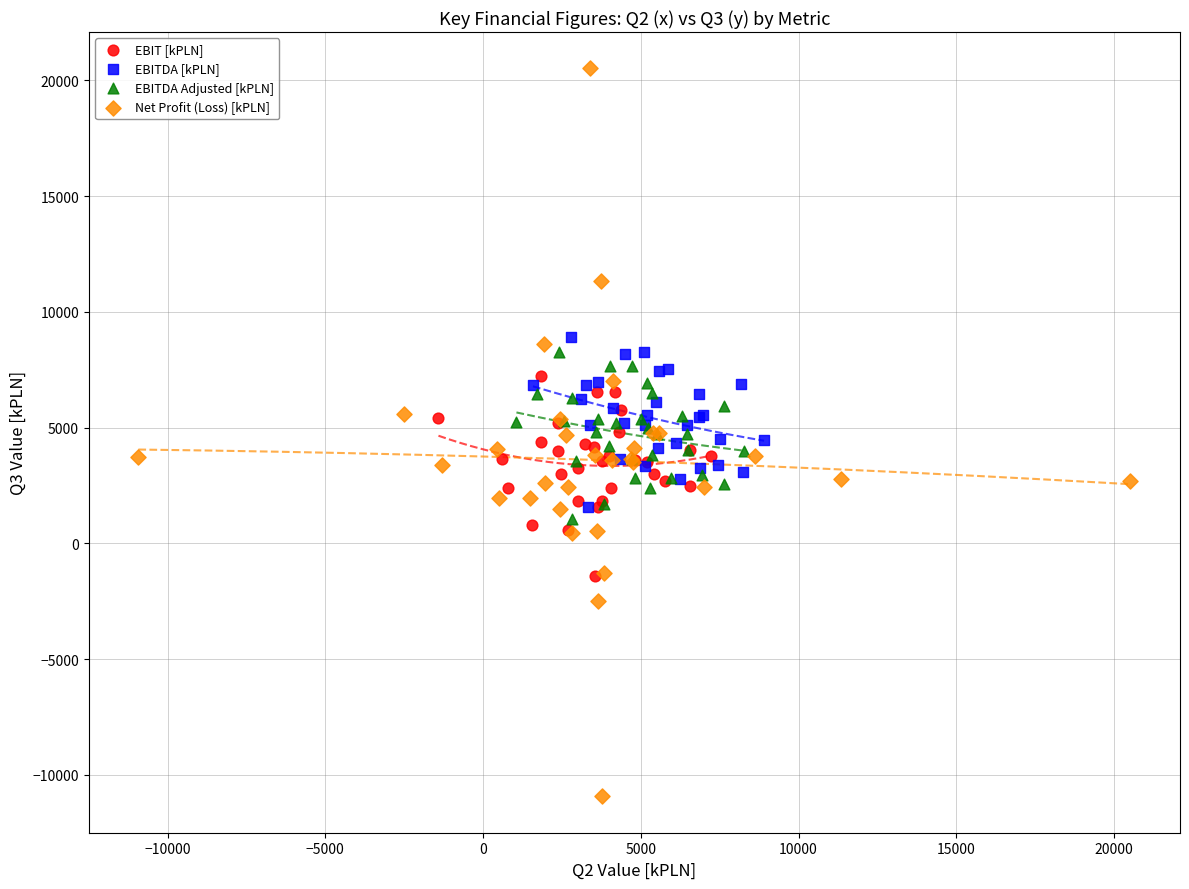

Which series contains the lowest Y value?

Net Profit (Loss) [kPLN]